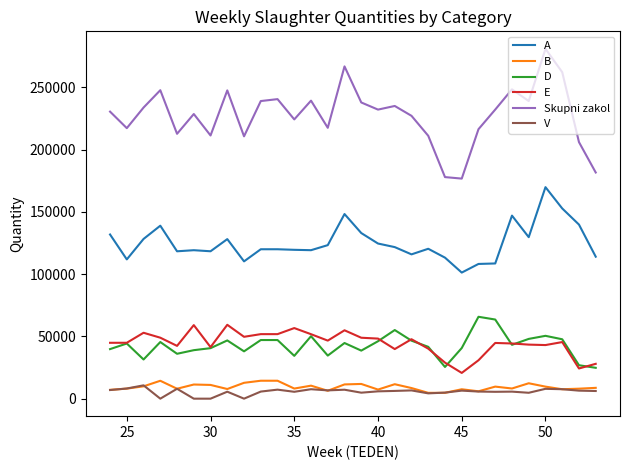

What are all the series names shown in the legend?

A, B, D, E, Skupni zakol, V